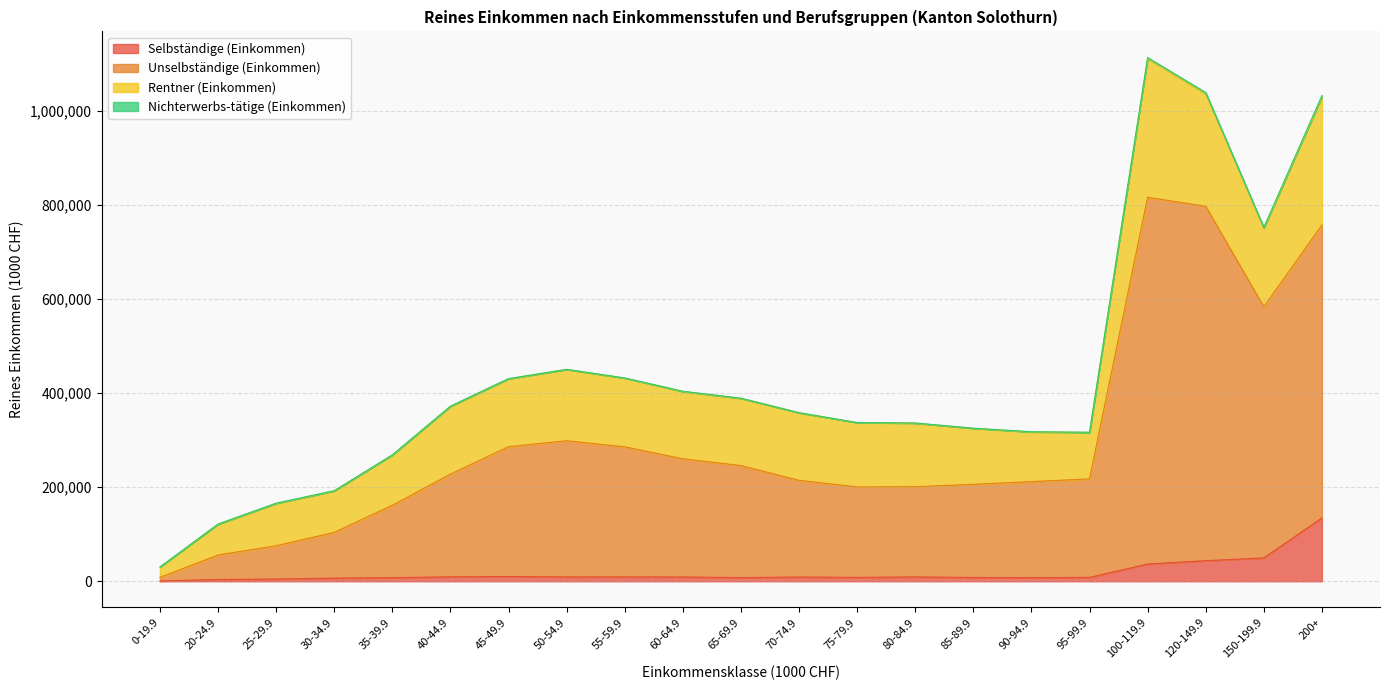

True or false: Selbständige (Einkommen) has more than 2 points higher than both neighbors.

True